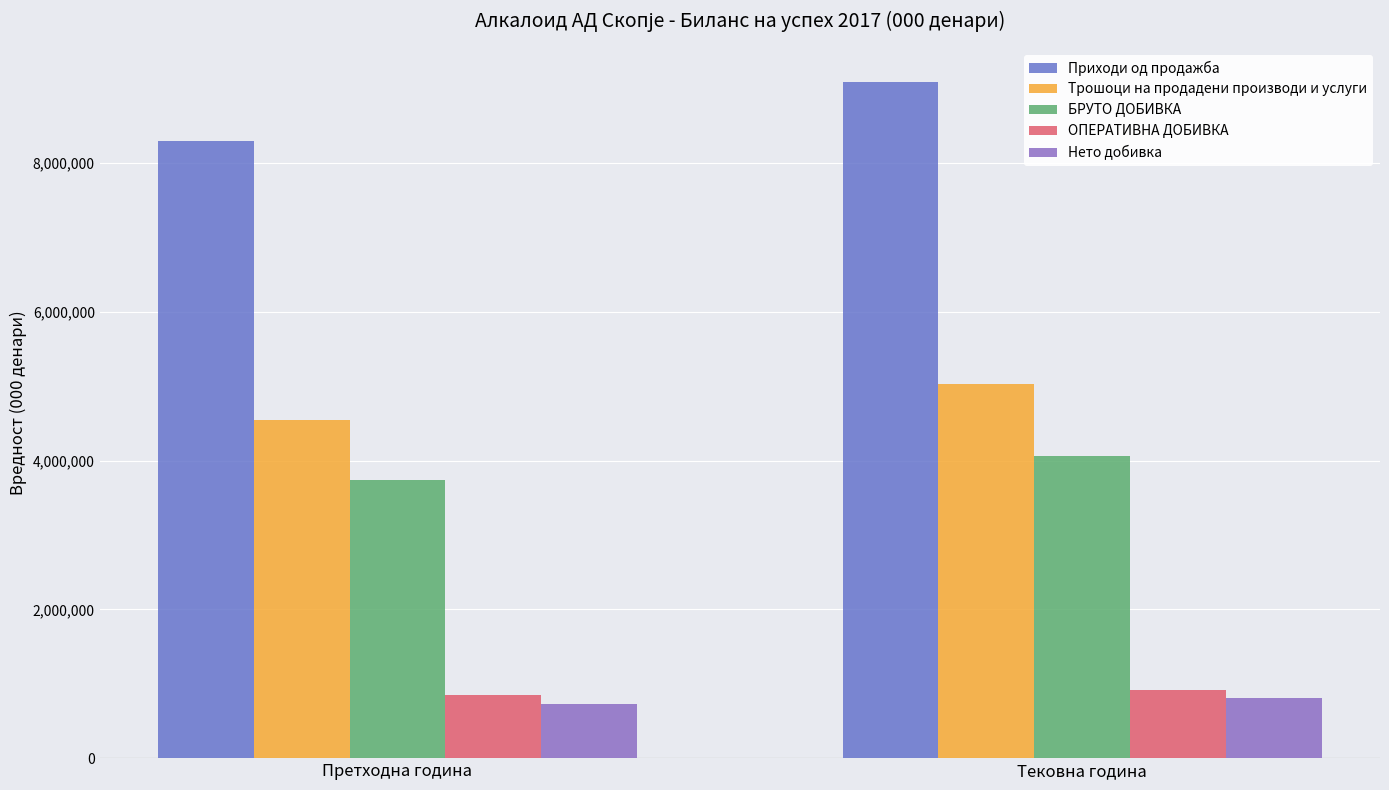

True or false: БРУТО ДОБИВКА has a value of 6256288 at Претходна година.

False